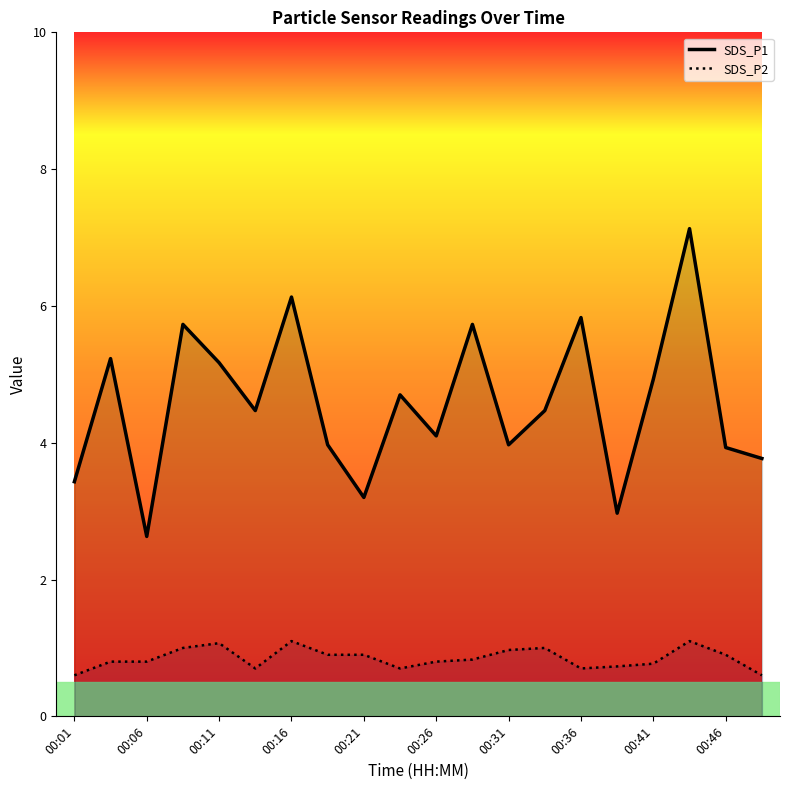

What value does the SDS_P1 series have at 00:21?

3.2